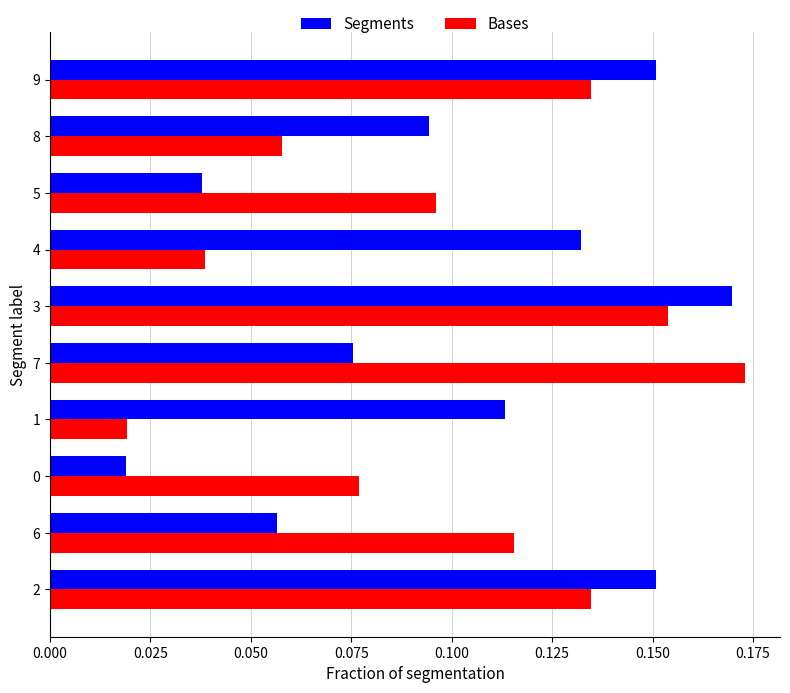

At how many categories does at least one series exceed 0?

10